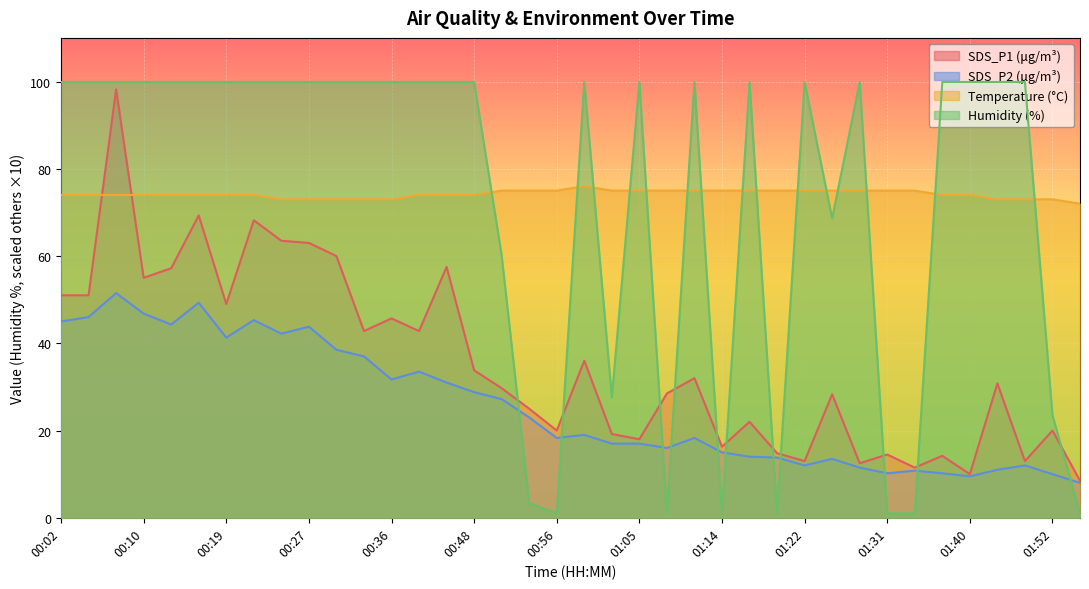

What are all the series names shown in the legend?

SDS_P1 (μg/m³), SDS_P2 (μg/m³), Temperature (°C), Humidity (%)